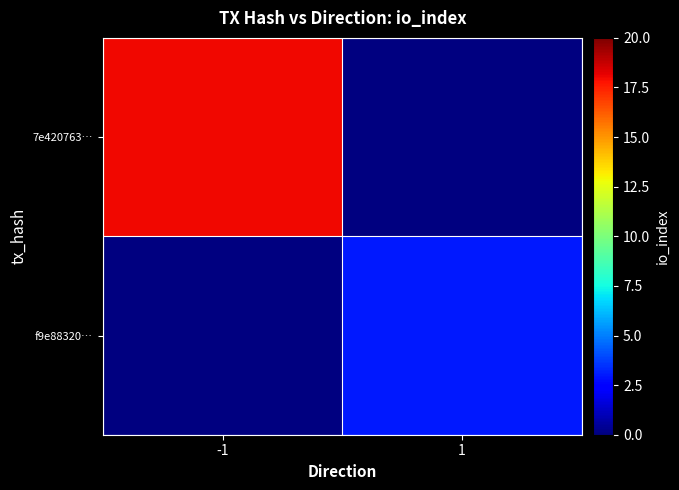

At which category does the chart reach its peak across all series?

-1